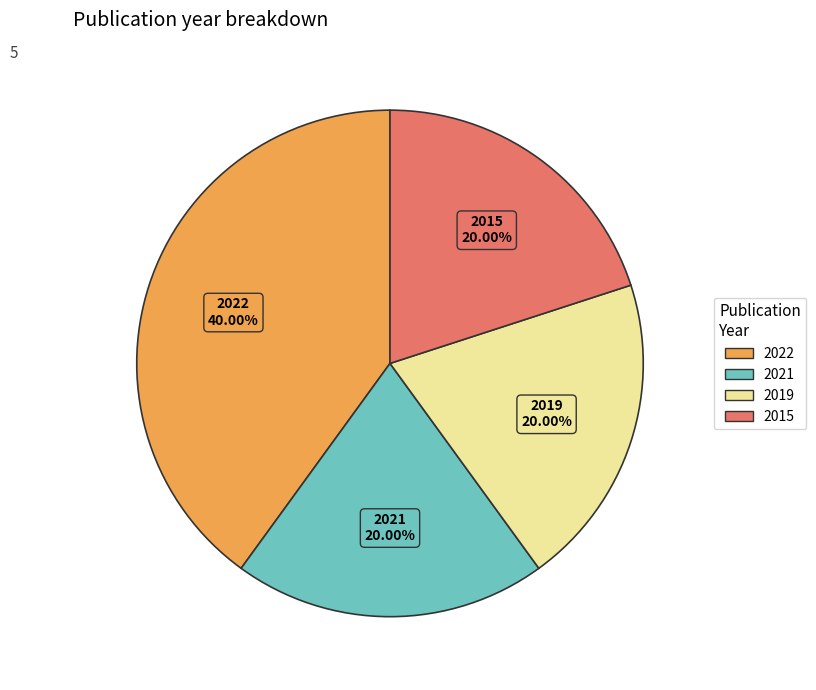

Which slice is the largest?

2022